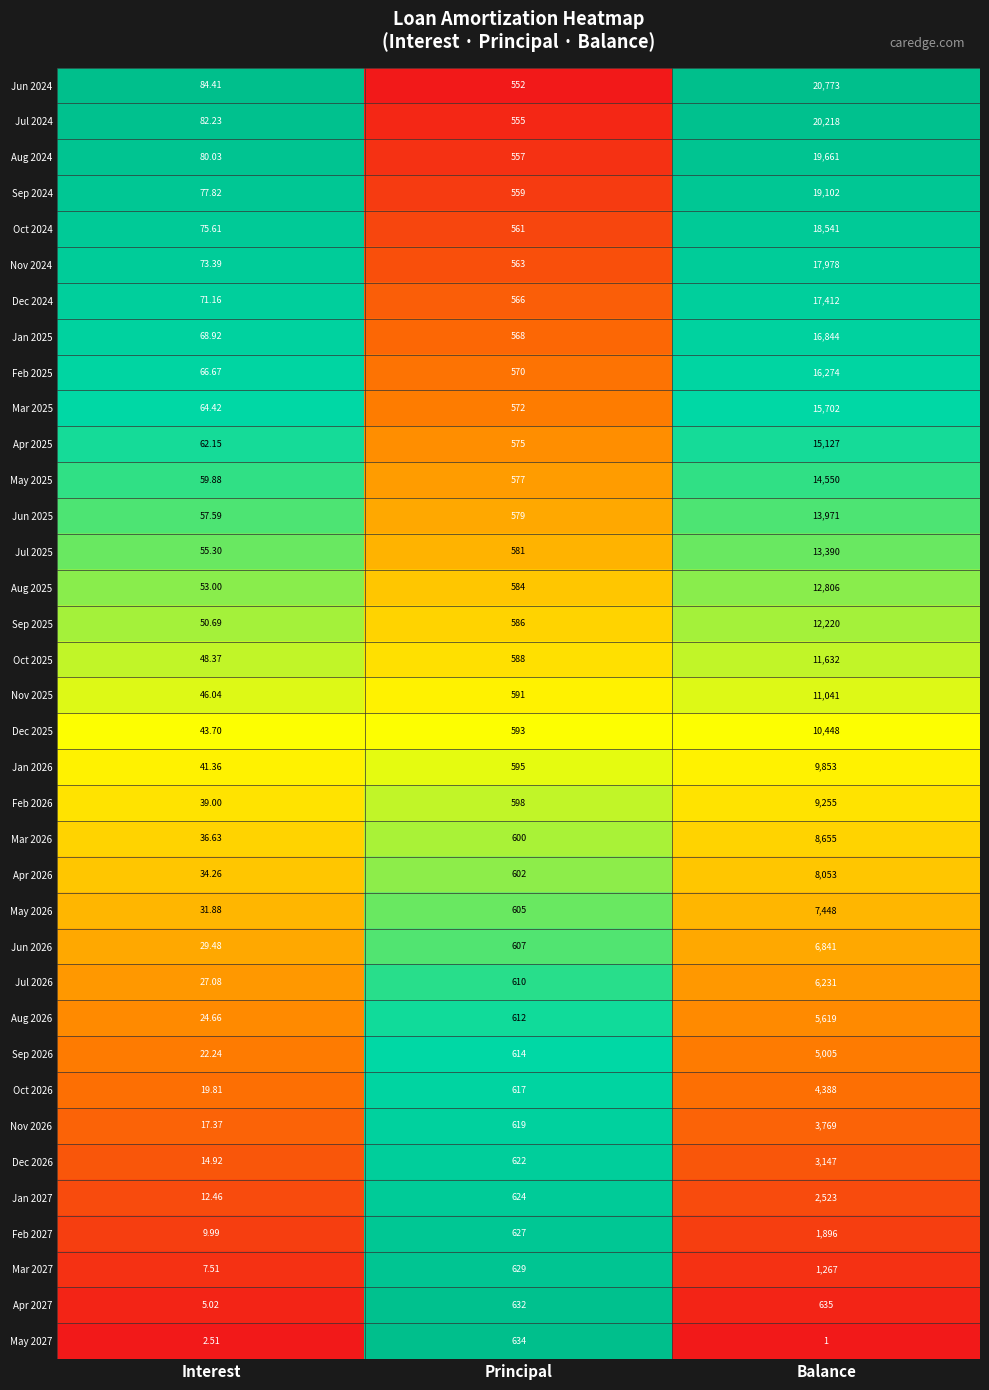

Which category has the lowest value across all series?

Balance